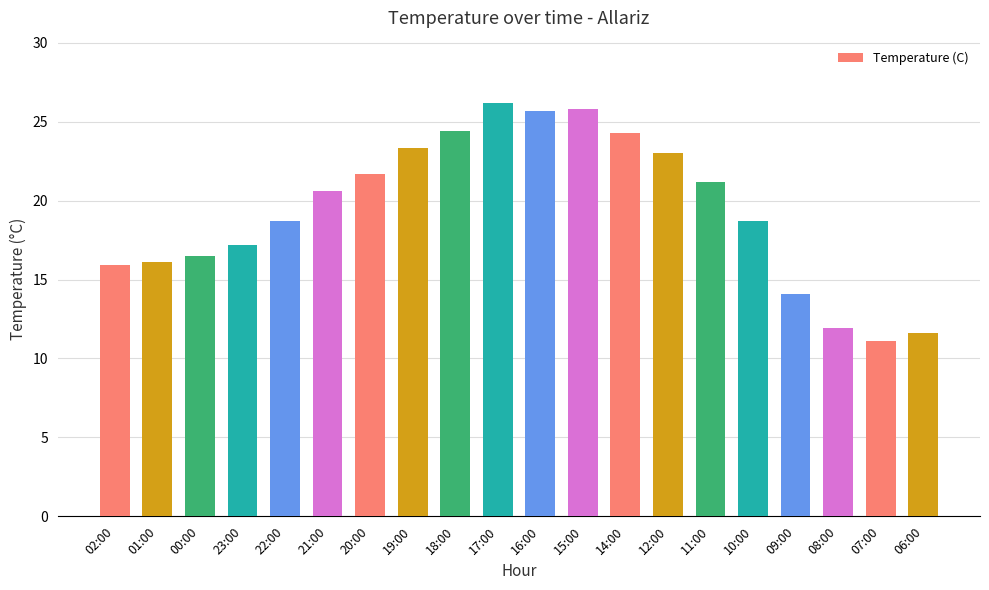

Read the value at 07:00.

11.1